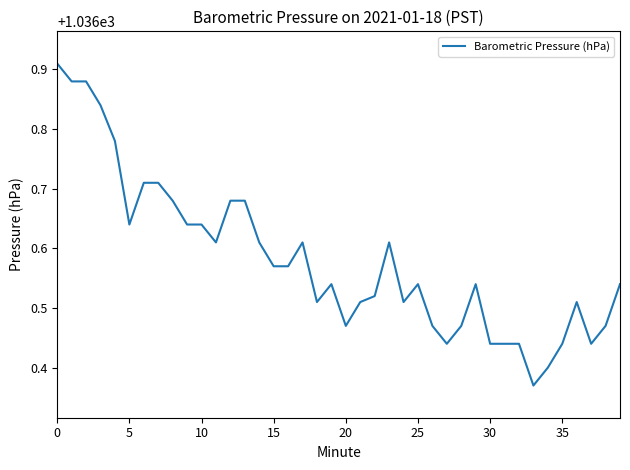

What is the difference between the maximum and minimum values?

0.5